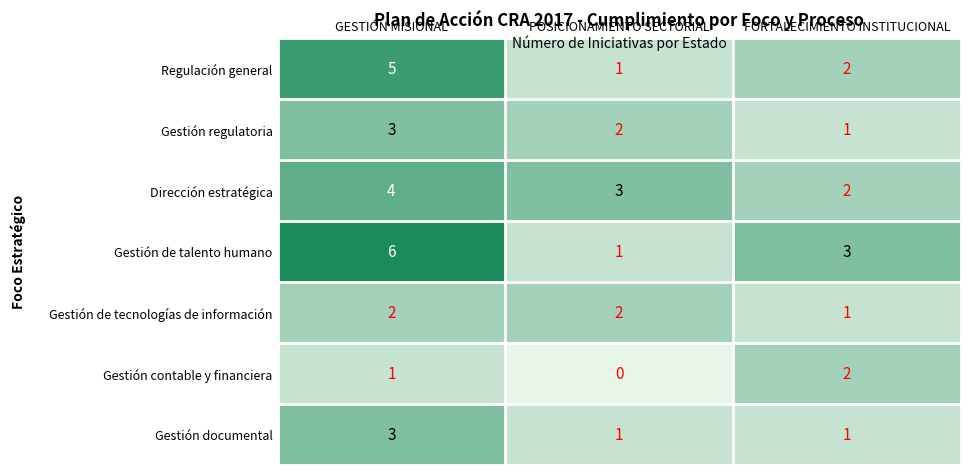

What is the spread (max minus min) of values at GESTIÓN MISIONAL?

5